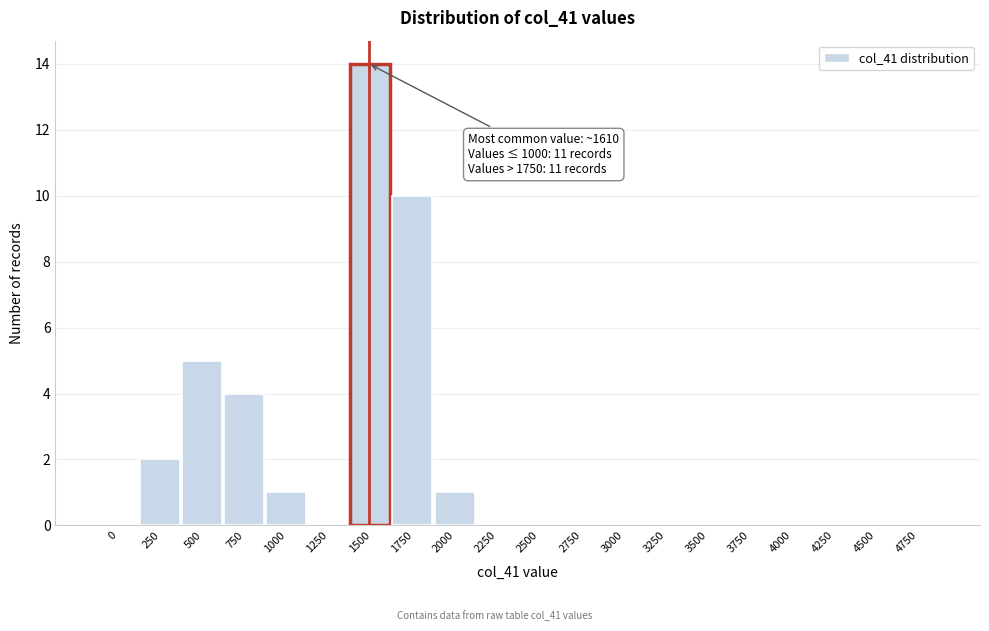

Reading left to right, transcribe all the data shown in this chart.

0=0	250=2	500=5	750=4	1000=1	1250=0	1500=14	1750=10	2000=1	2250=0	2500=0	2750=0	3000=0	3250=0	3500=0	3750=0	4000=0	4250=0	4500=0	4750=0